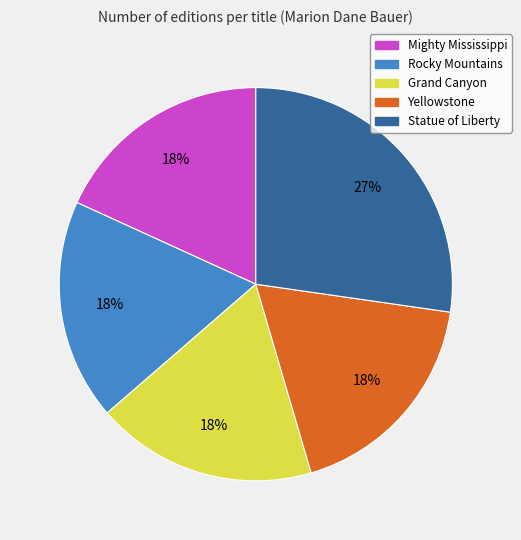

To the nearest percent, what is the combined percentage of Rocky Mountains and Grand Canyon?

36%